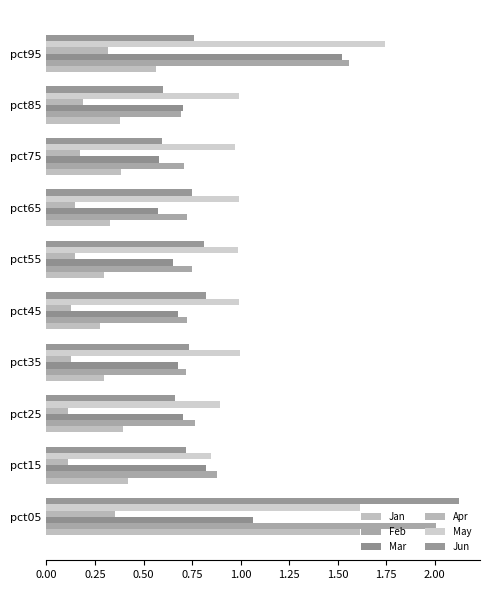

Count the number of categories in the chart.

10